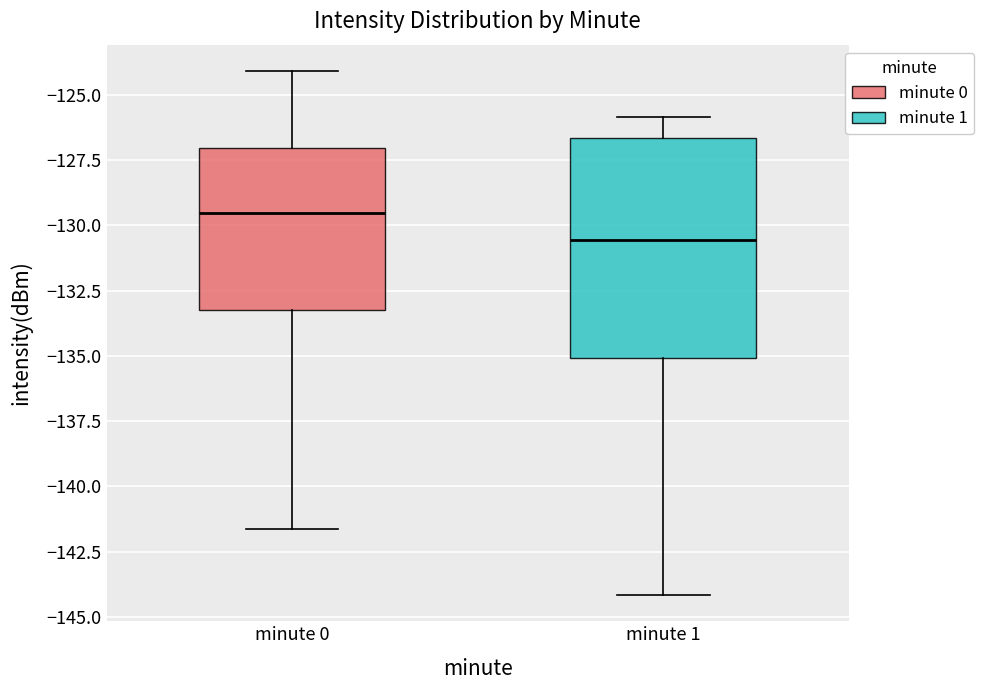

Which box has the highest median line?

minute 0